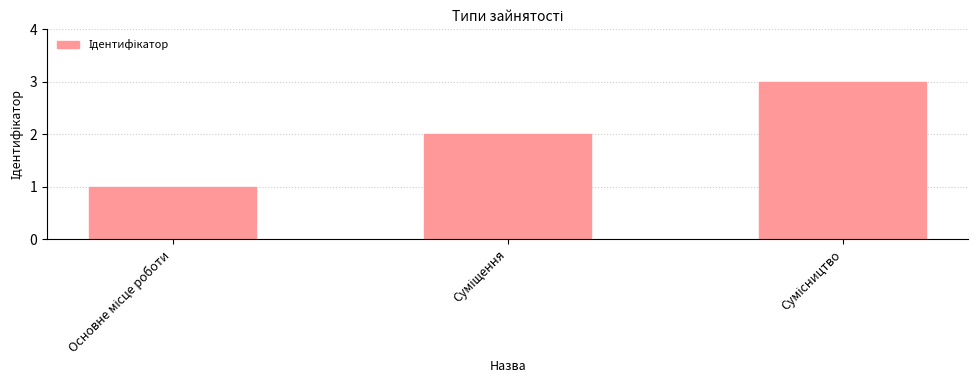

What is the maximum value shown in the chart?

3